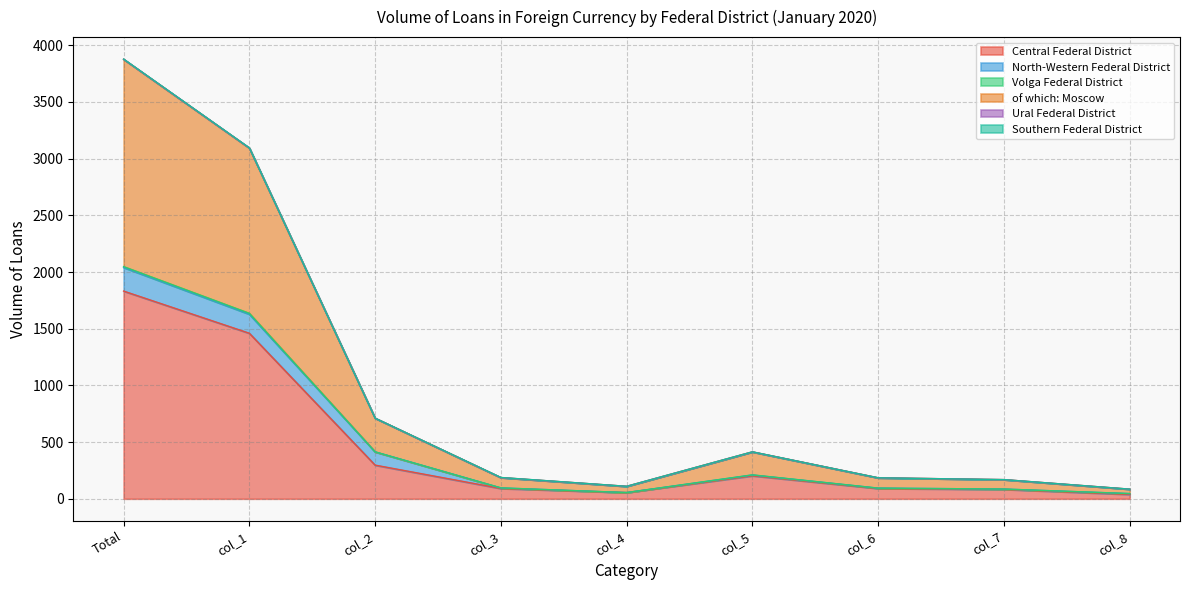

At which category does the chart reach its minimum across all series?

col_8